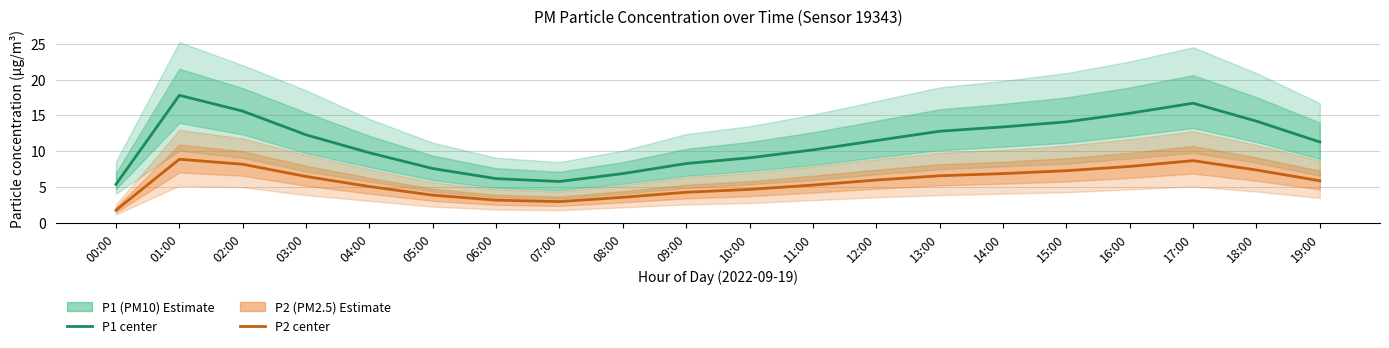

Rank the series by their average value, from highest to lowest.

P1 (PM10) estimate, P2 (PM2.5) estimate